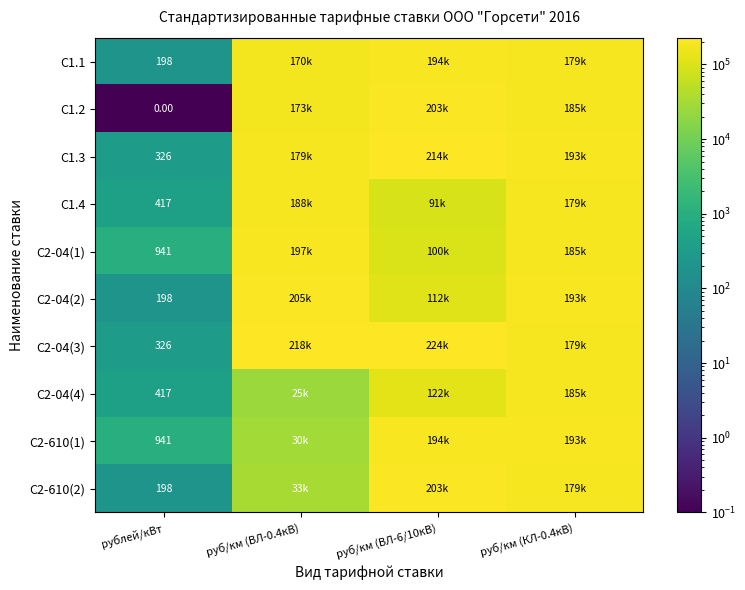

What is the sum of the С2-04(2) values at руб/км (ВЛ-6/10кВ) and руб/км (КЛ-0.4кВ)?

304115.3